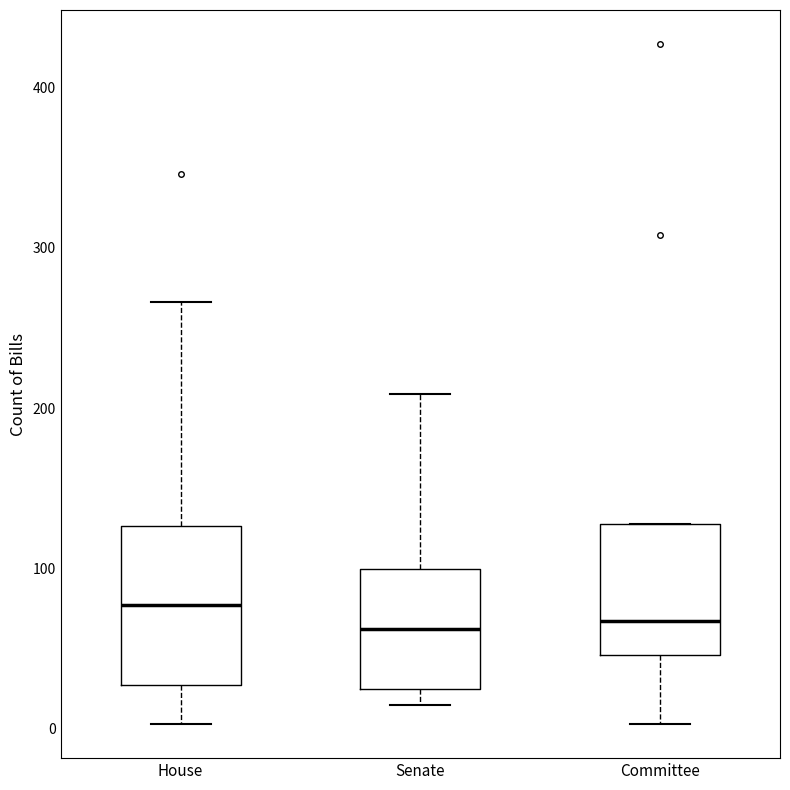

Reading left to right, transcribe this box plot: for each box, give where its median line is, the range the box spans, and where its two whiskers end, as read against the y-axis. The values are not printed on the chart, so give them approximately, as read against the axis.

House: median 80, box 30 to 130, whiskers 0 to 270
Senate: median 60, box 30 to 100, whiskers 20 to 210
Committee: median 70, box 50 to 130, whiskers 0 to 130